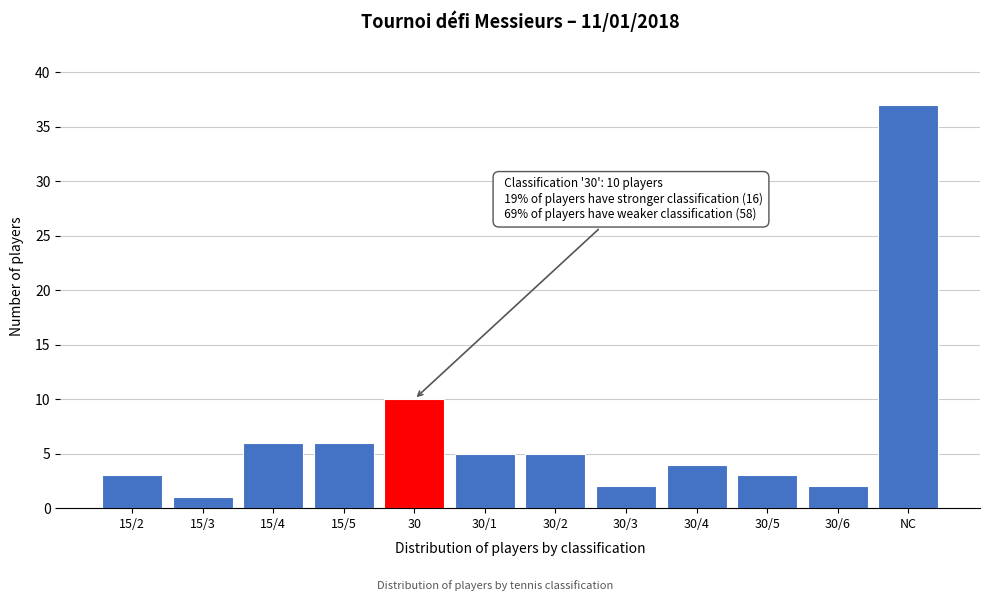

Reading right to left, extract all data points from this chart.

NC=37	30/6=2	30/5=3	30/4=4	30/3=2	30/2=5	30/1=5	30=10	15/5=6	15/4=6	15/3=1	15/2=3